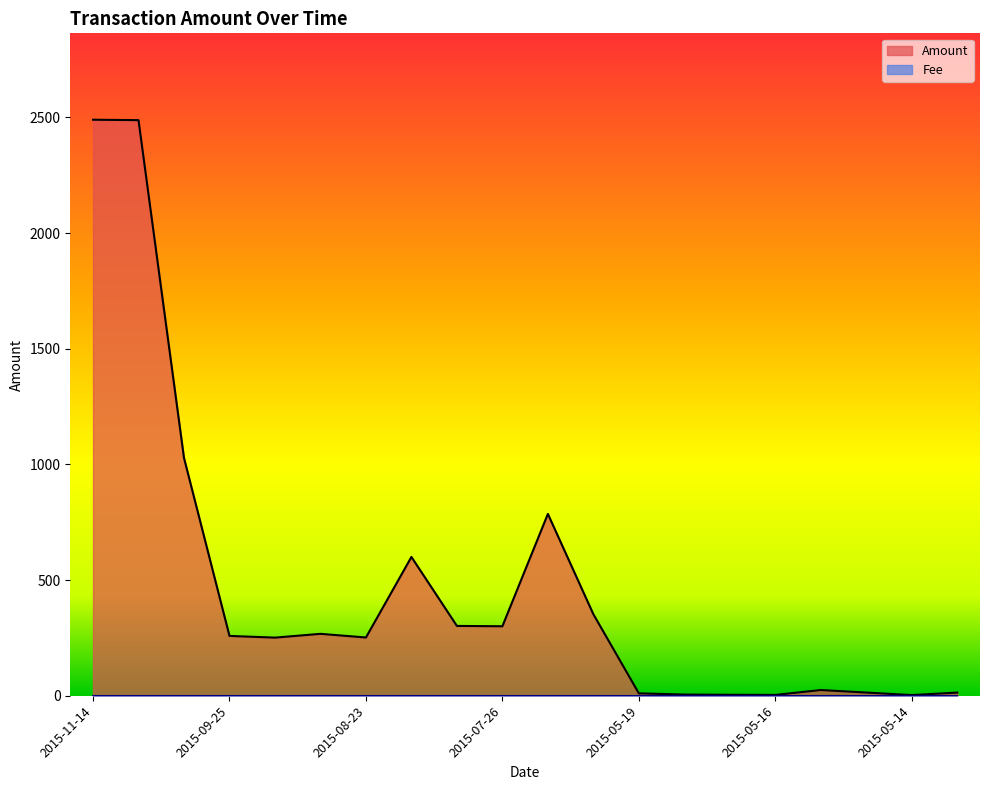

The value at 2015-05-15 is 6.4. True or false?

False